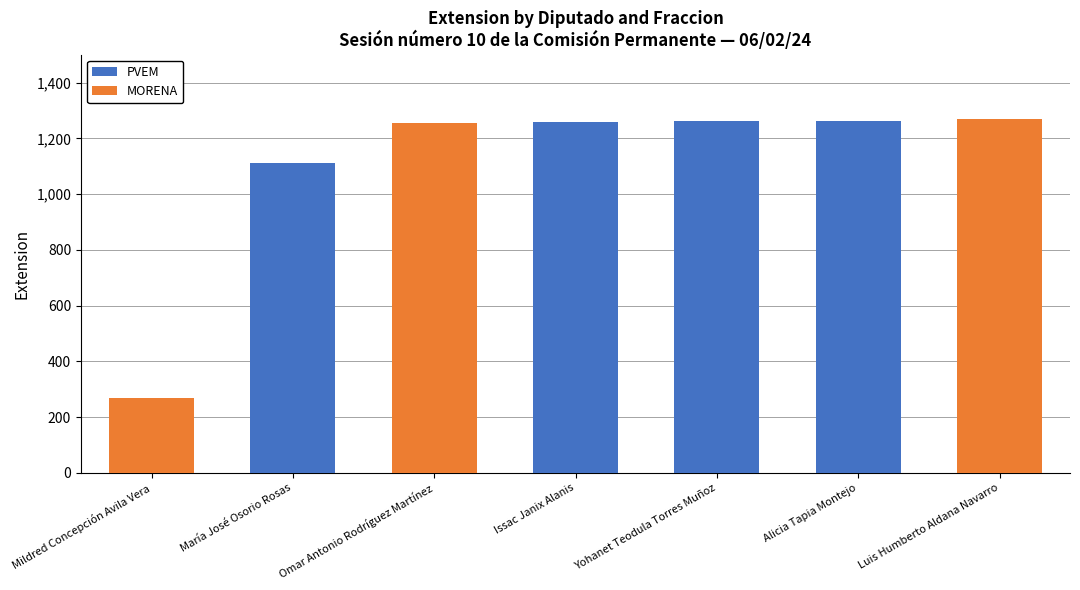

List the series in order of their peak value, lowest first.

PVEM, MORENA